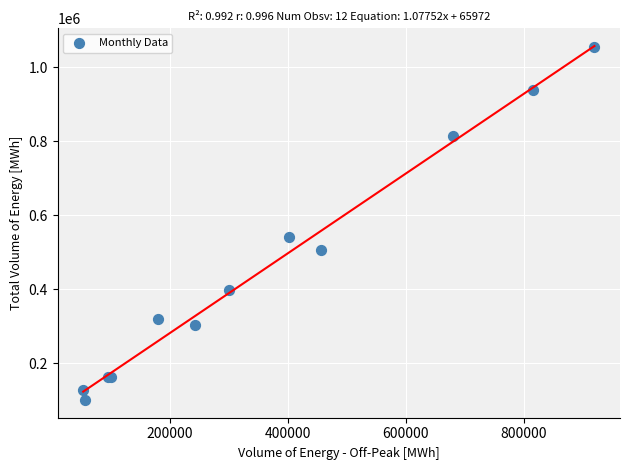

What Y value in the scatter plot is closest to 577248?

541872